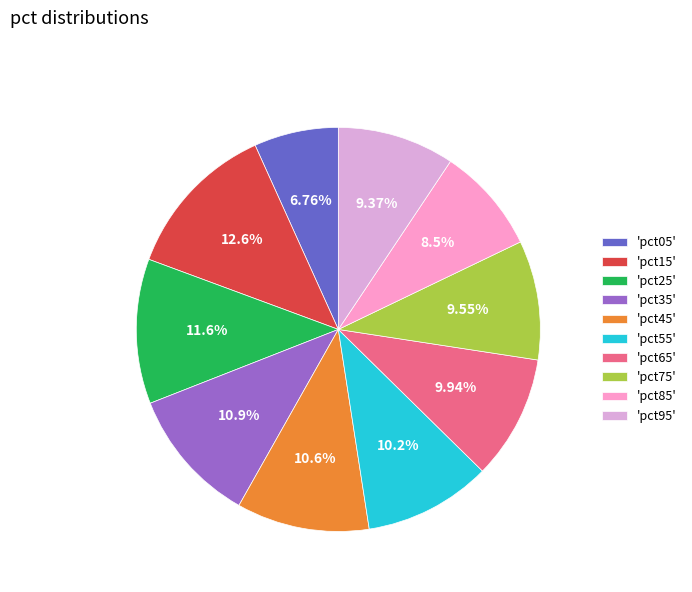

Which has a higher value, 'pct75' or 'pct15'?

'pct15'